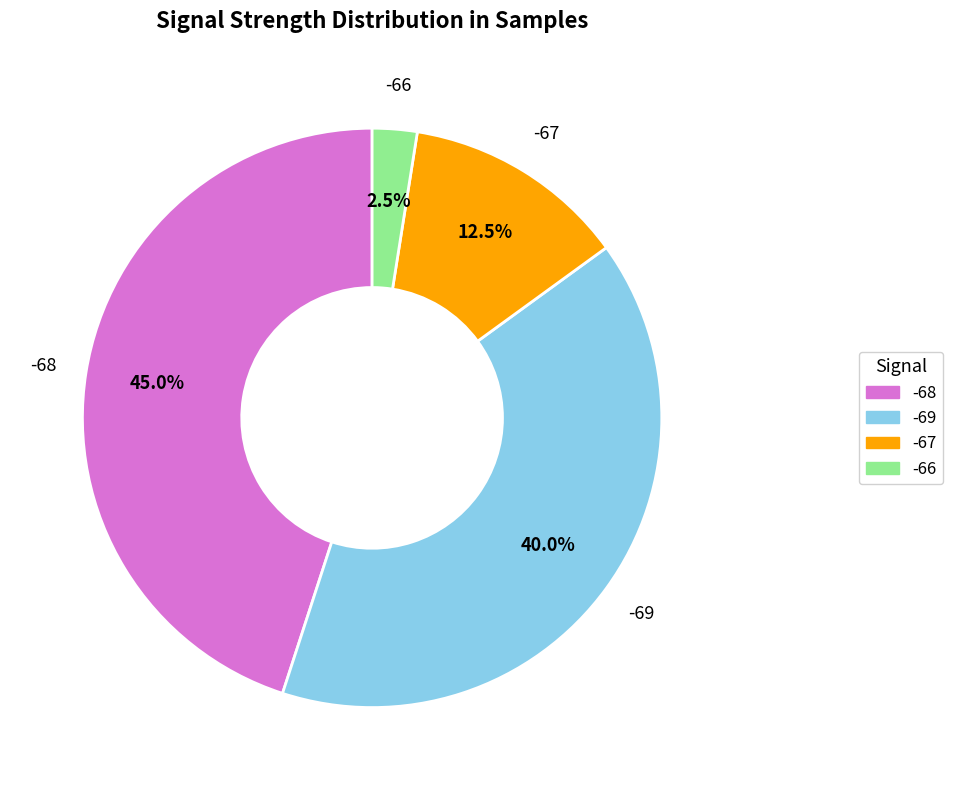

Is there a majority slice in this chart?

No